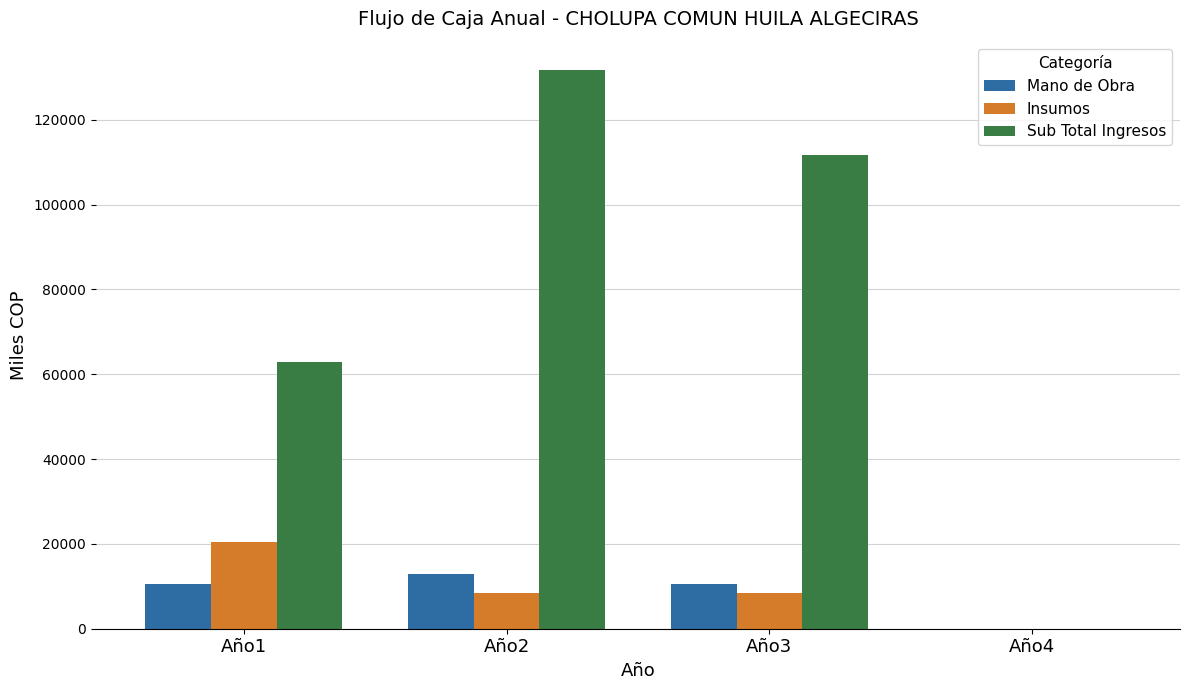

Which series changed the most between Año2 and Año4?

Sub Total Ingresos